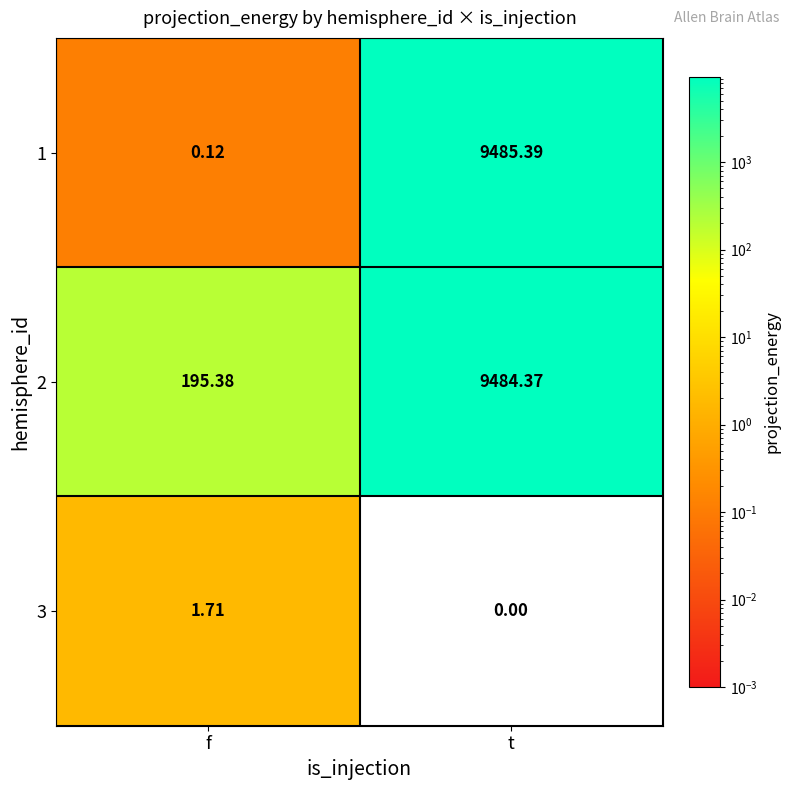

Rank the categories by 3 value from highest to lowest.

f, t